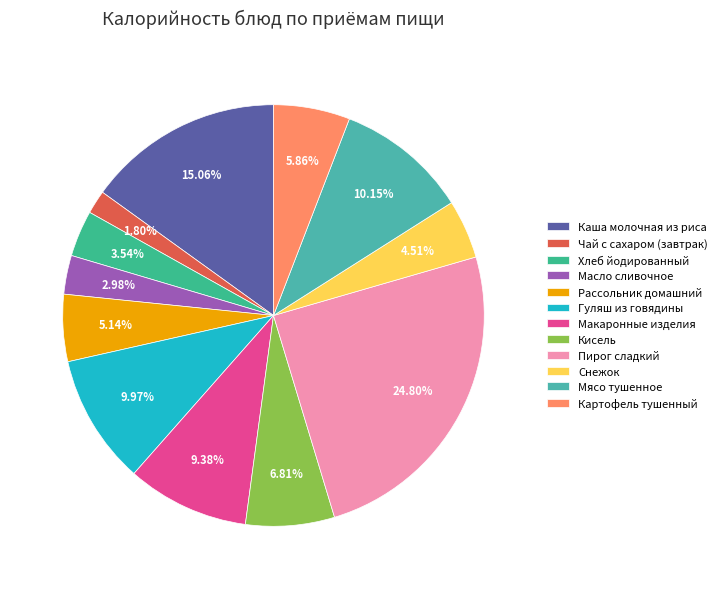

Which category has the smallest portion of the pie?

Чай с сахаром (завтрак)